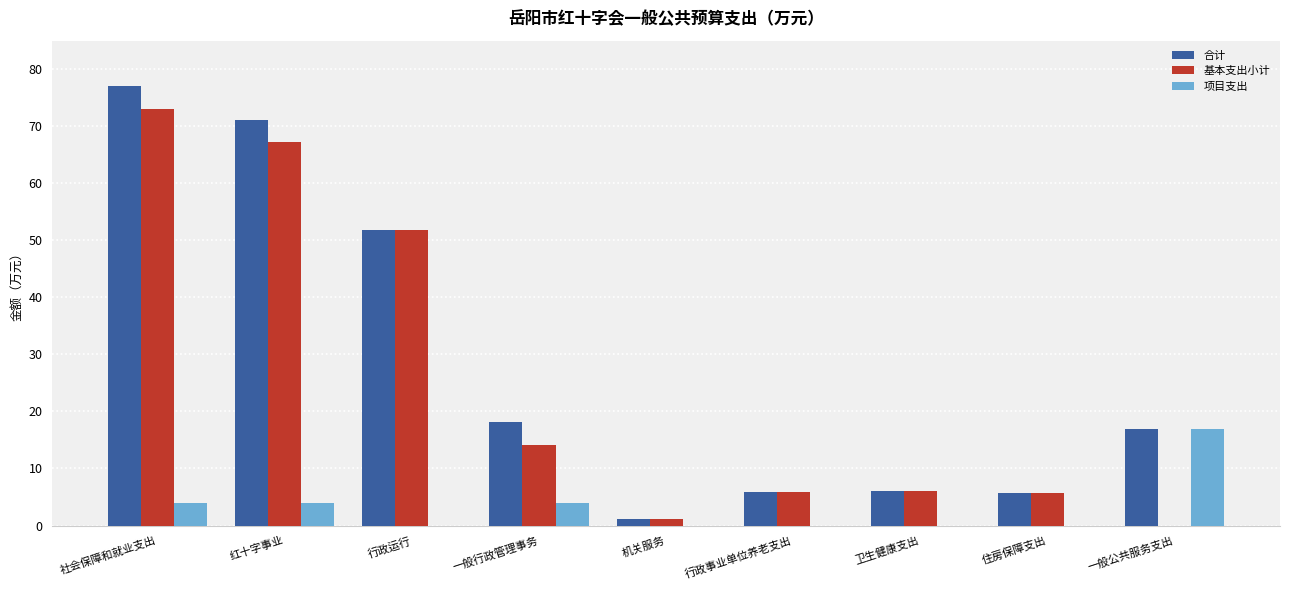

At which category is the sum across all series the highest?

社会保障和就业支出